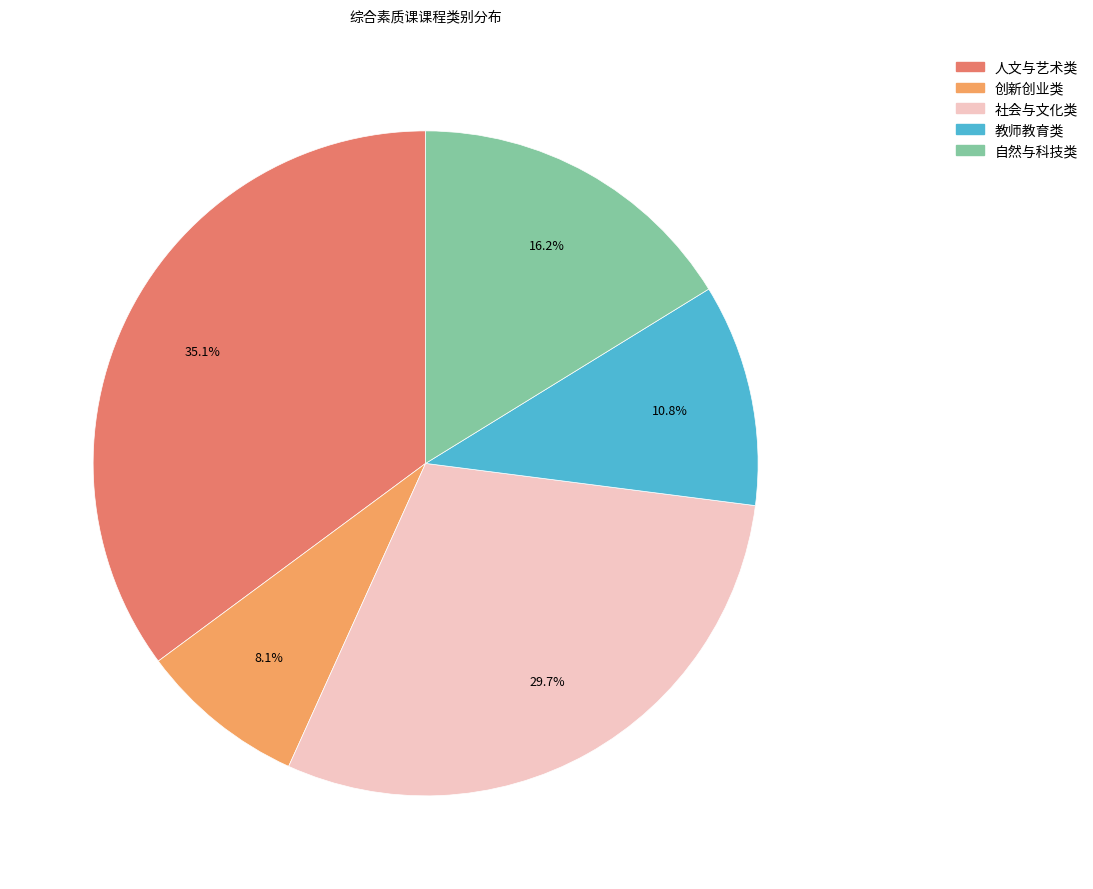

To the nearest percent, what is the combined percentage of 创新创业类 and 社会与文化类?

38%